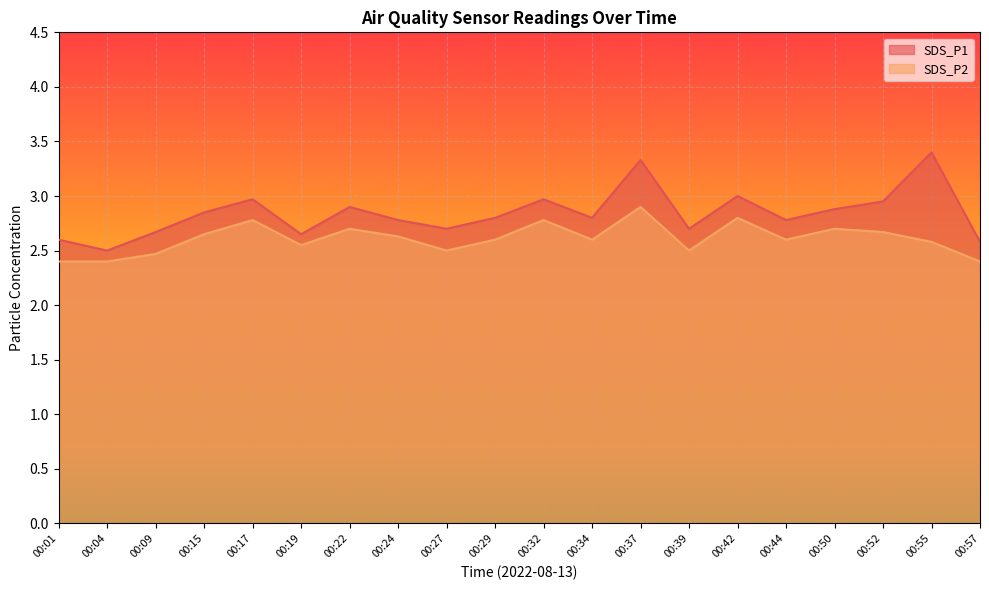

At how many categories does at least one series exceed 2?

20